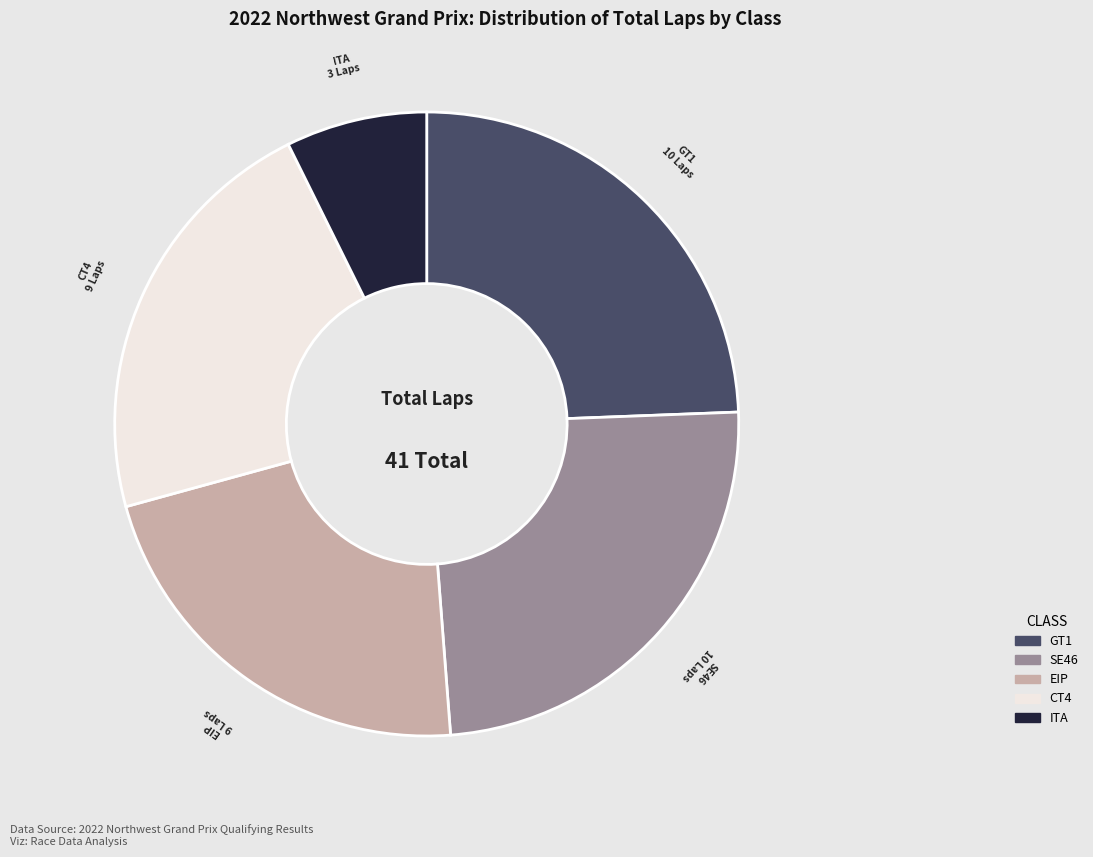

Does any single category account for the majority?

No